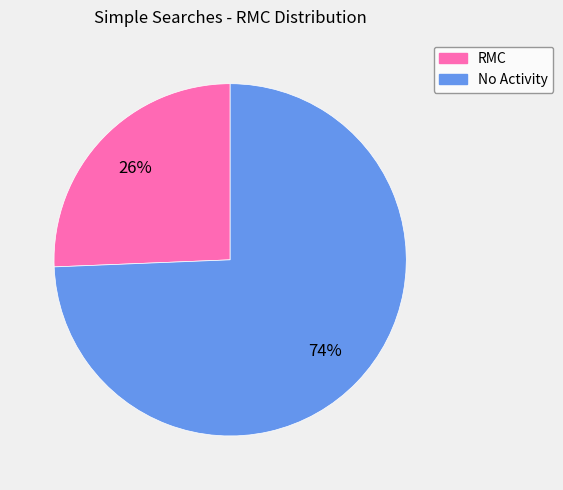

To the nearest percent, what is the average slice percentage?

50%